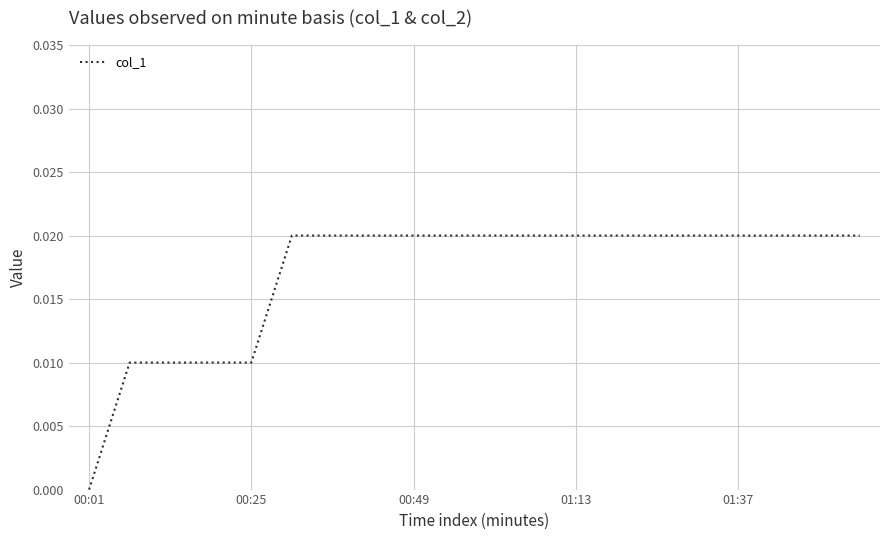

Where is the data nearest to the value 0?

00:01